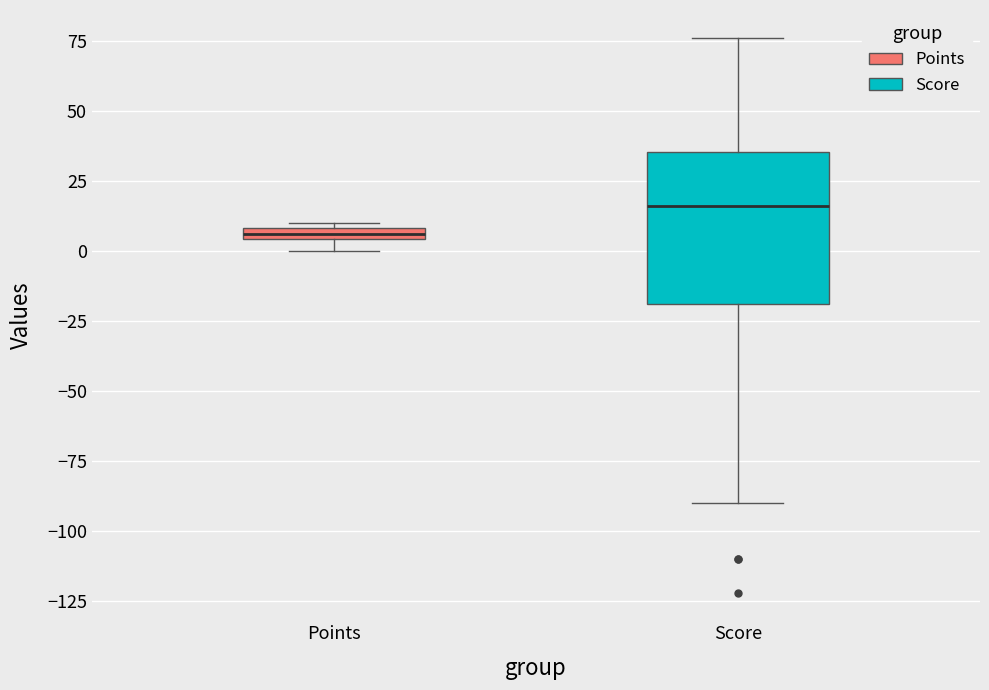

Which box is the tallest, from its lower edge to its upper edge?

Score